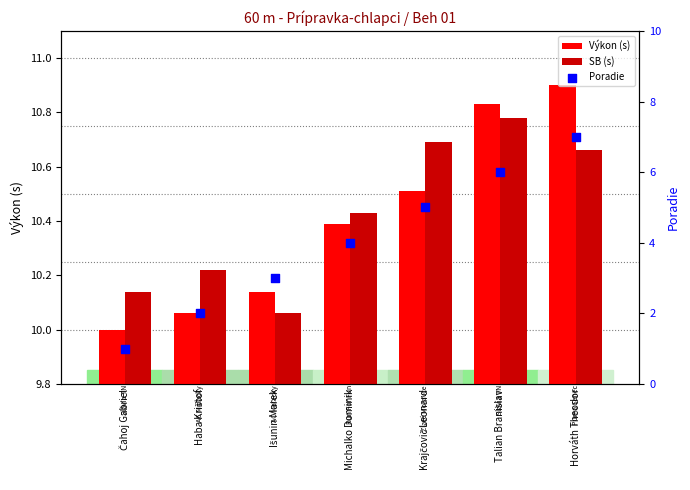

Which series has the largest total across all categories?

SB (s)